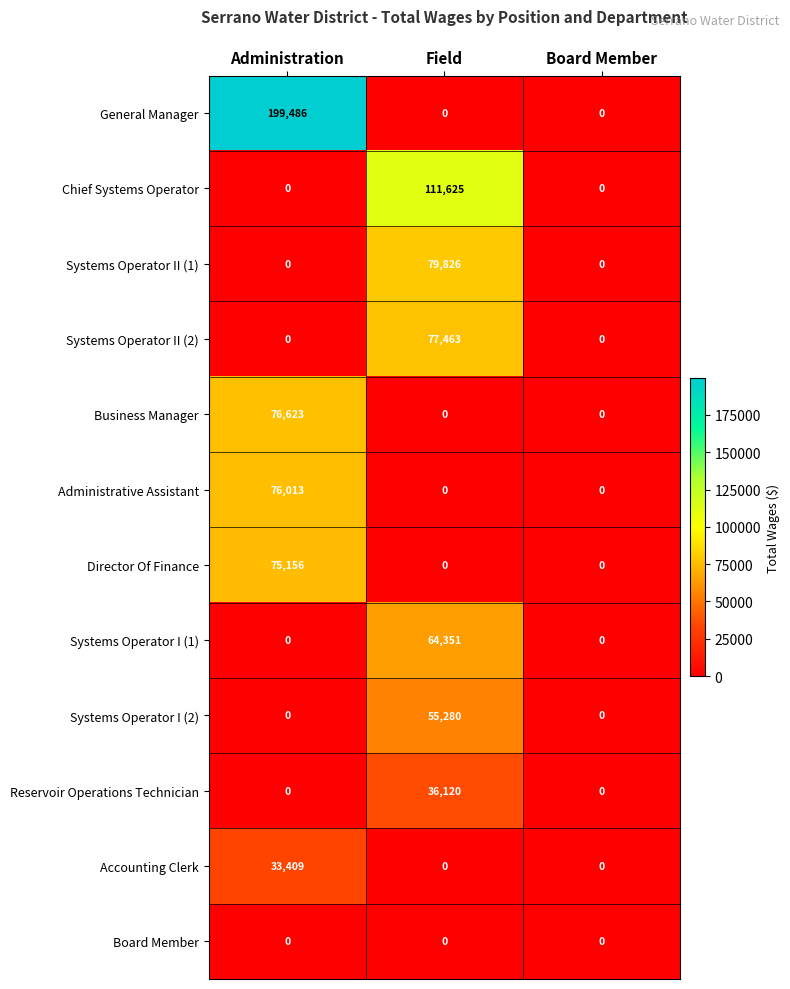

Between Administration and Board Member, which series saw the biggest shift?

General Manager